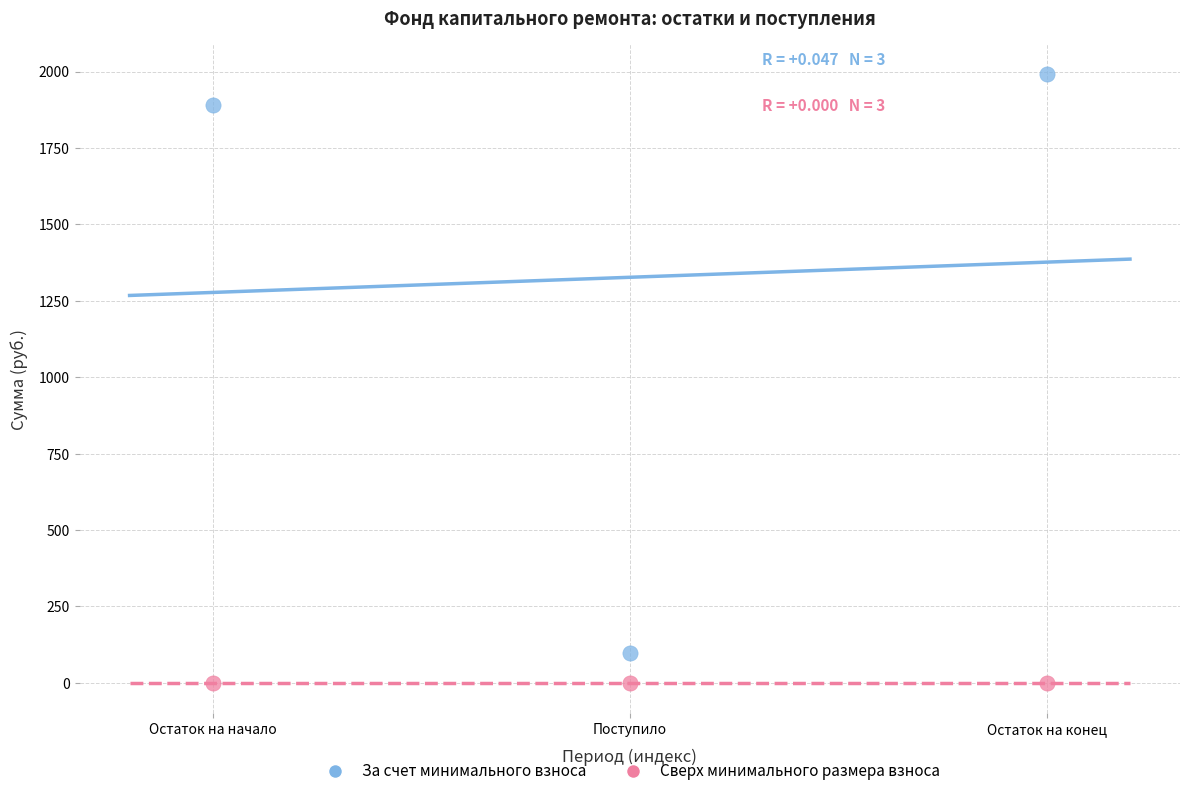

What are all the series names shown in the legend?

За счет минимального взноса, Сверх минимального размера взноса